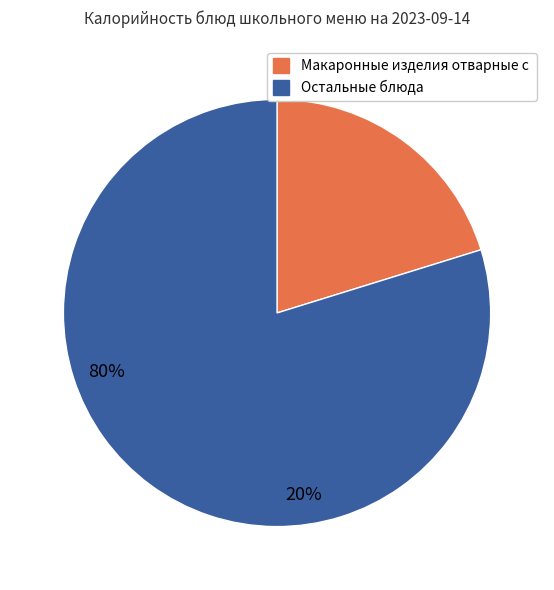

Is it true that Голубцы ленивые со сметаной is 25% of the pie?

False